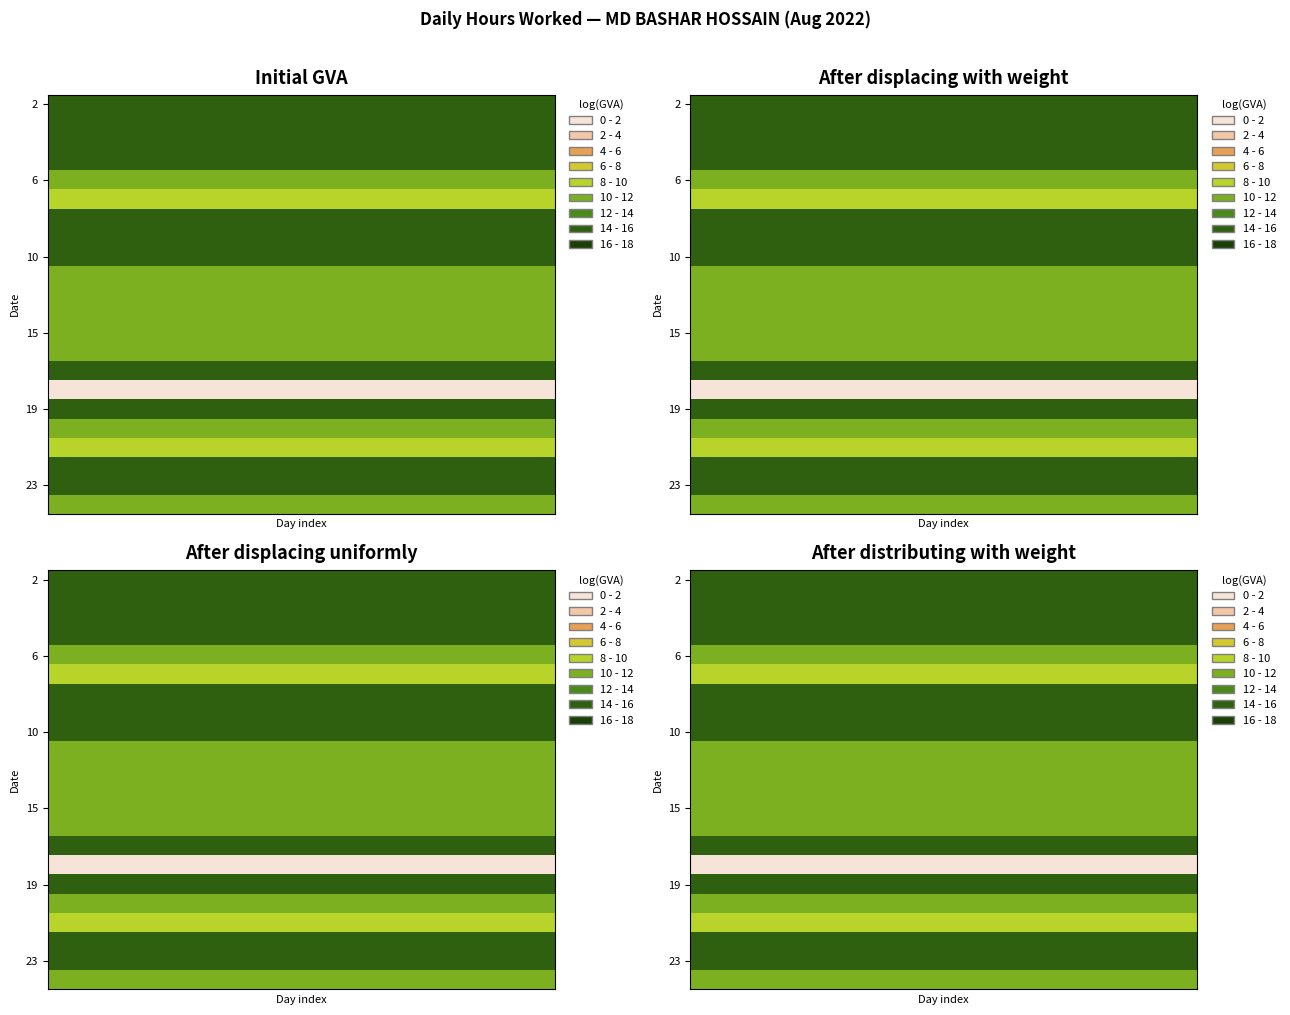

What is the maximum value shown in the chart?

14.8